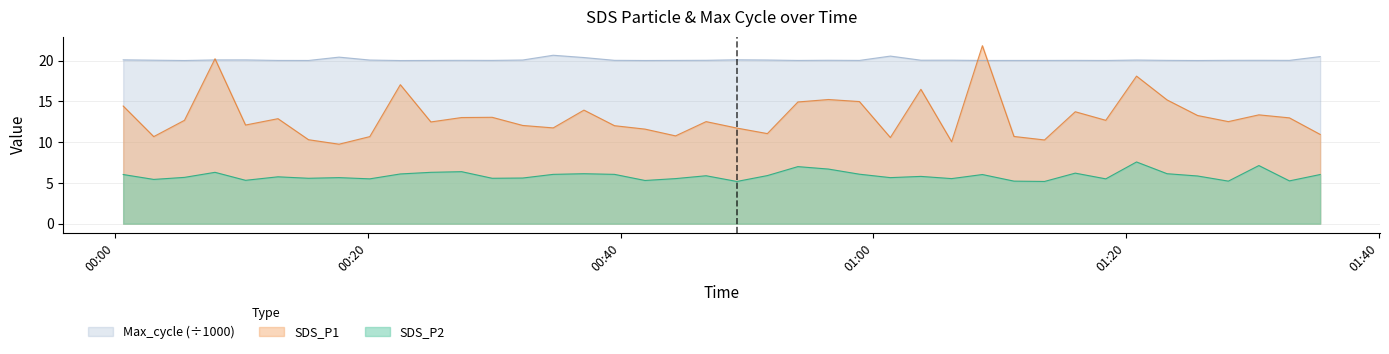

Which series has the largest range (max minus min)?

SDS_P1